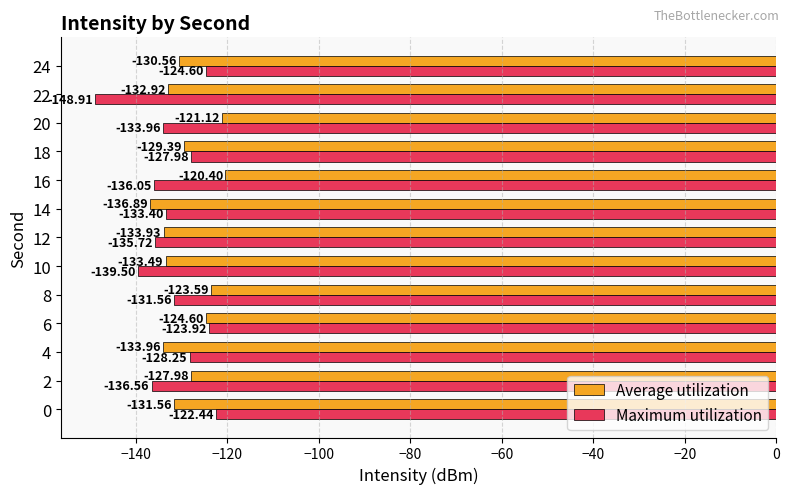

What is the average value of the Maximum utilization series?

-132.5